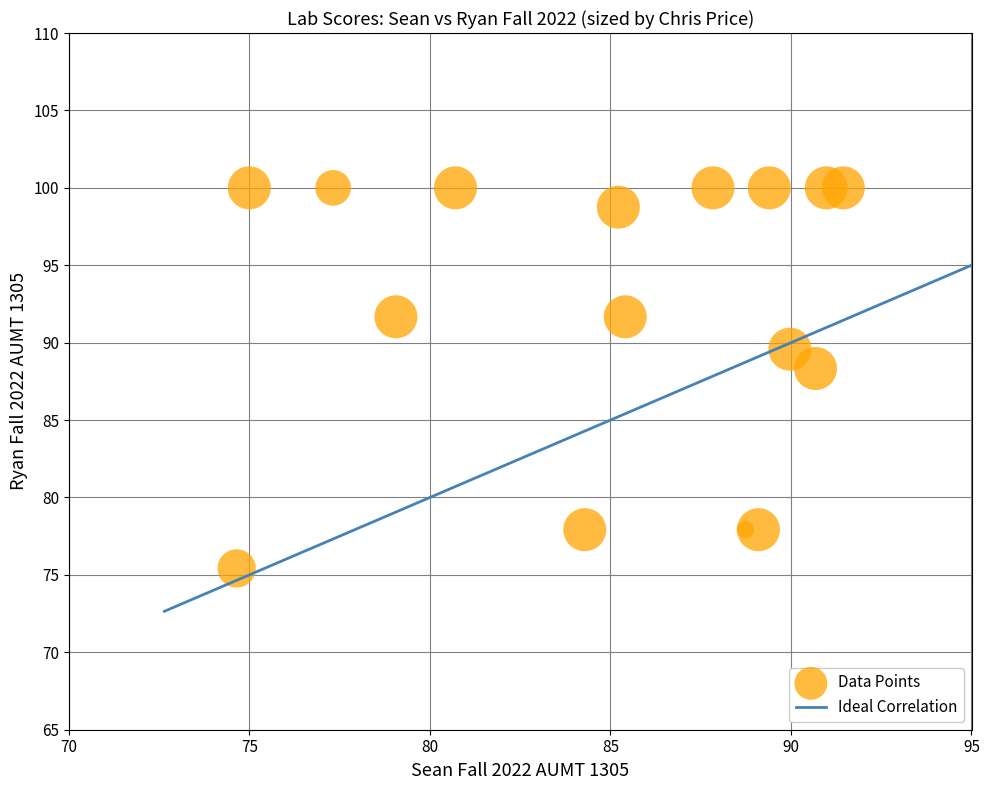

What Y value in the scatter plot is closest to 87?

88.3